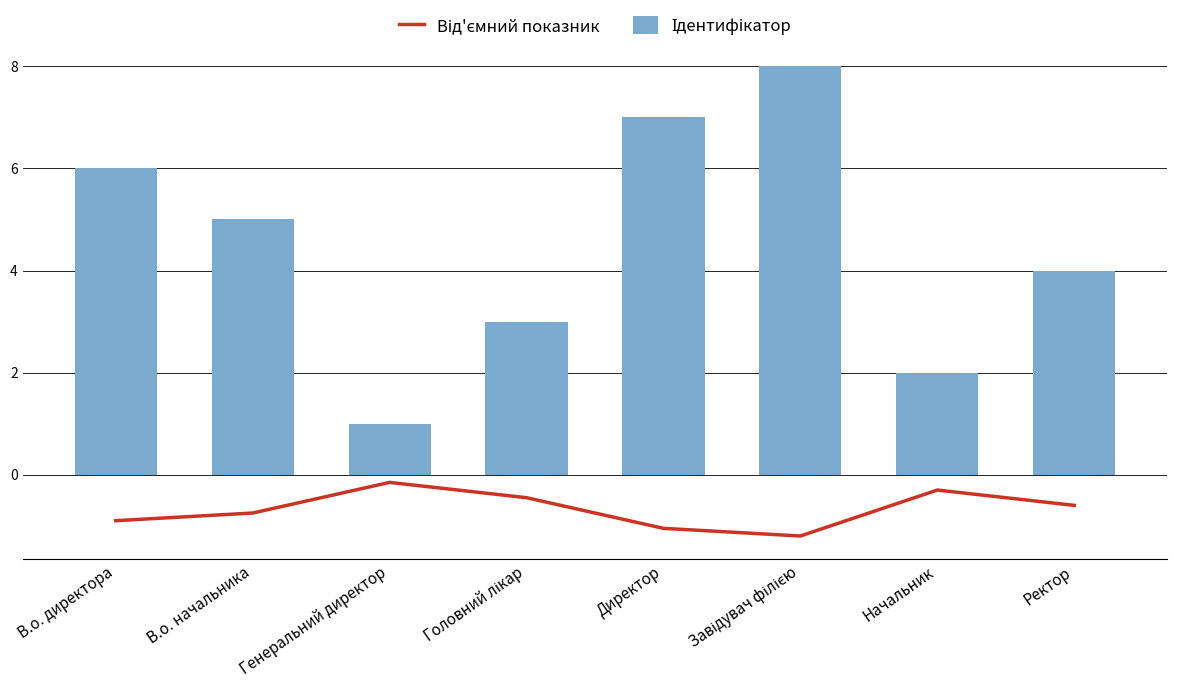

Is it true that Ідентифікатор equals 6.8 at Ректор?

False